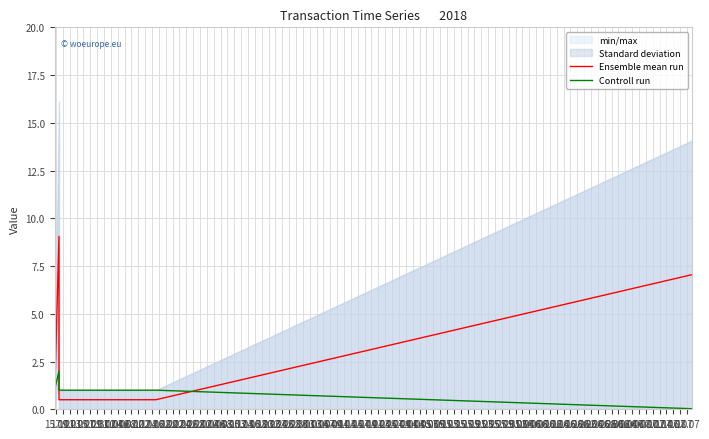

True or false: Controll run has more than 1 interior local peaks.

False